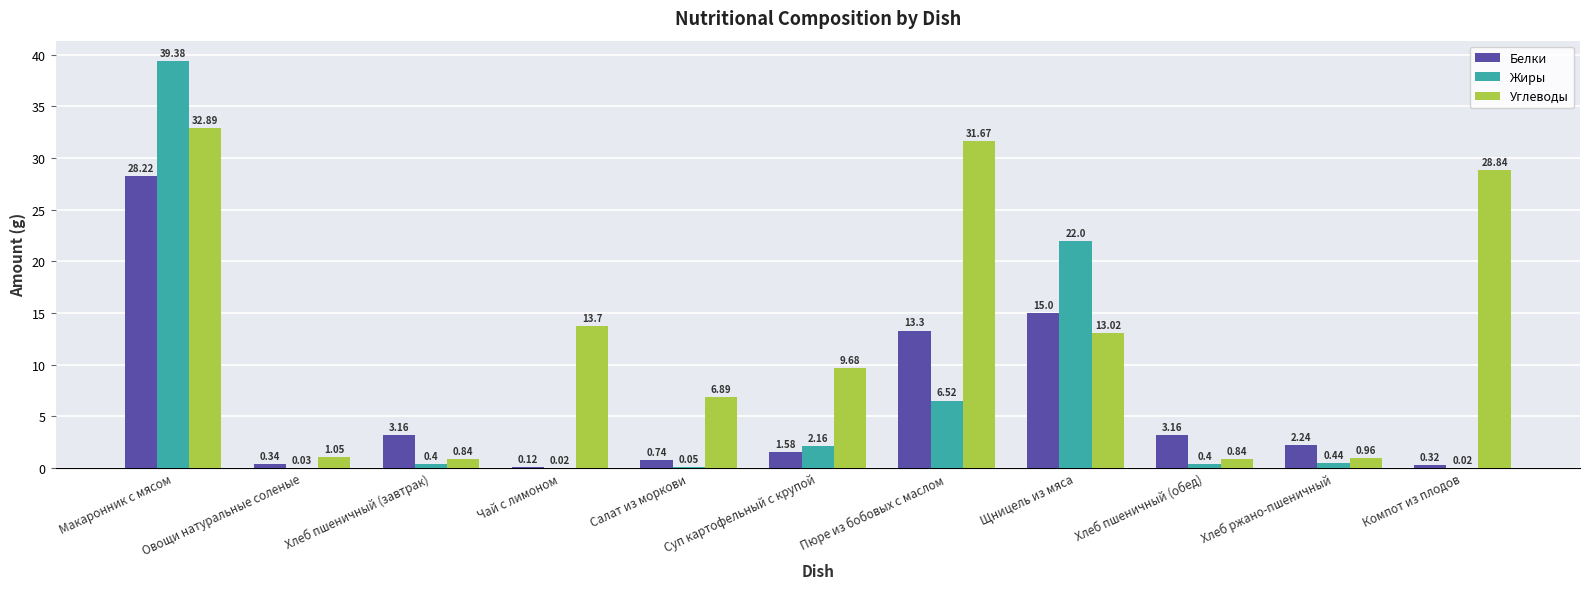

What is the total value across all series at Чай с лимоном?

13.8